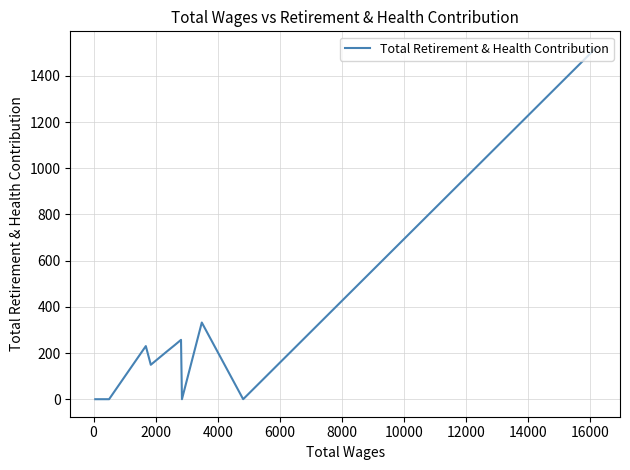

What is the change in value from 4000 to 8000?

+235